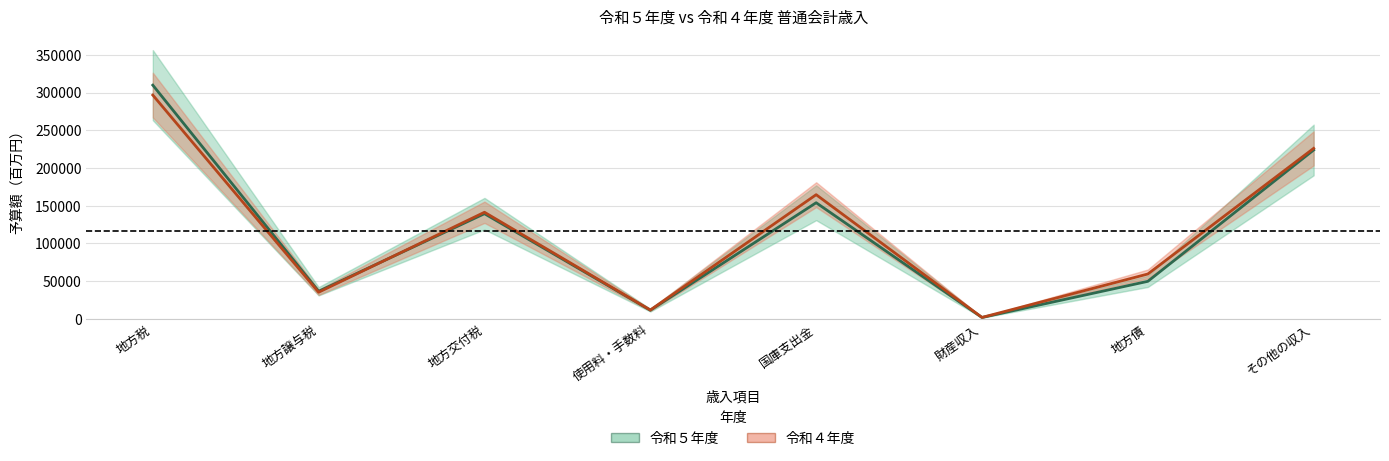

Reading right to left, extract all data points from this chart.

令和５年度: 223927	49860	1958	154026	11588	139500	36700	309851
令和４年度: 226063	59567	2031	164693	11855	141400	35400	296694